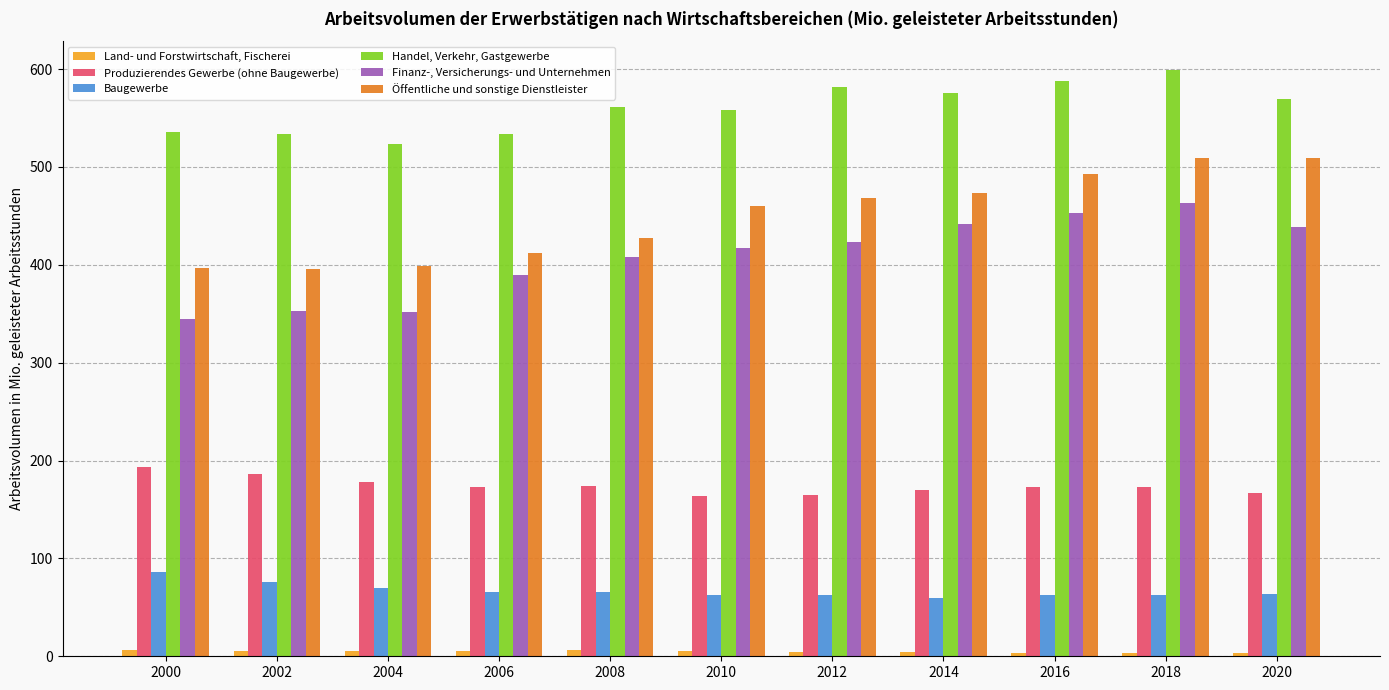

What is the maximum value shown in the chart?

598.5